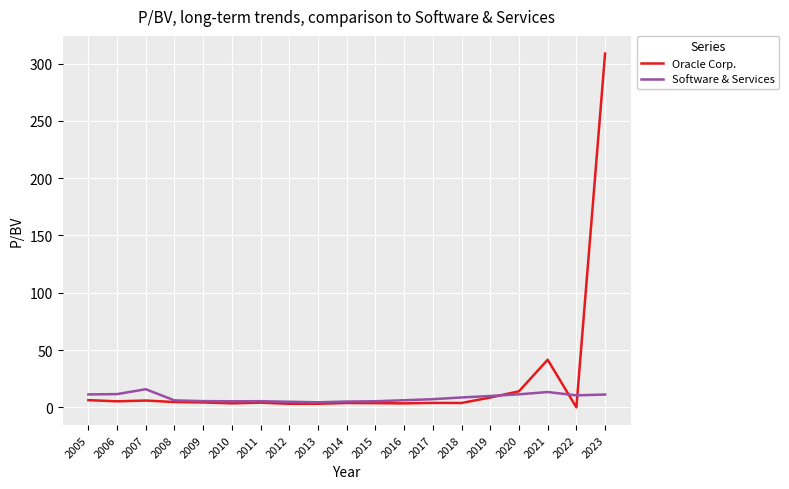

Is it true that Oracle Corp. equals 3.1 at 2012?

True